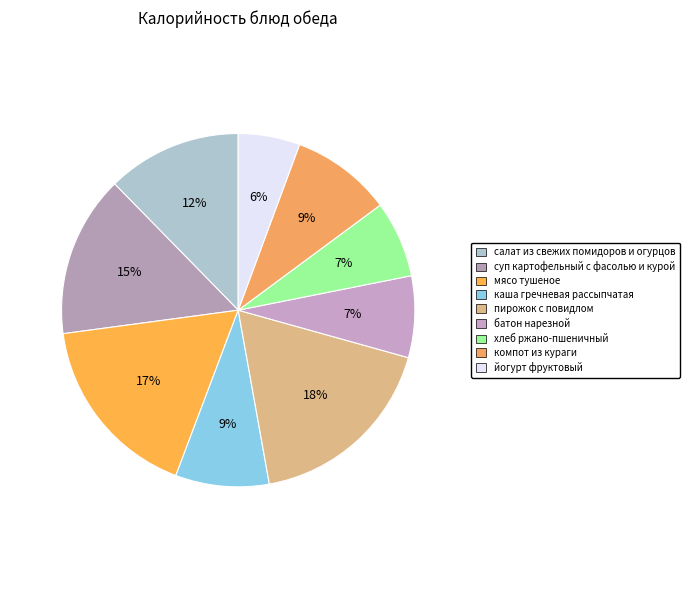

Is there a majority slice in this chart?

No